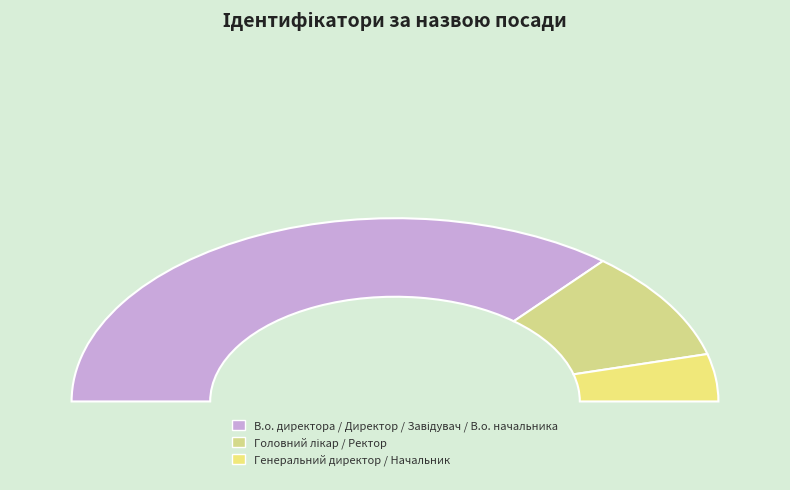

What is the change in value from Генеральний директор to Директор?

+6